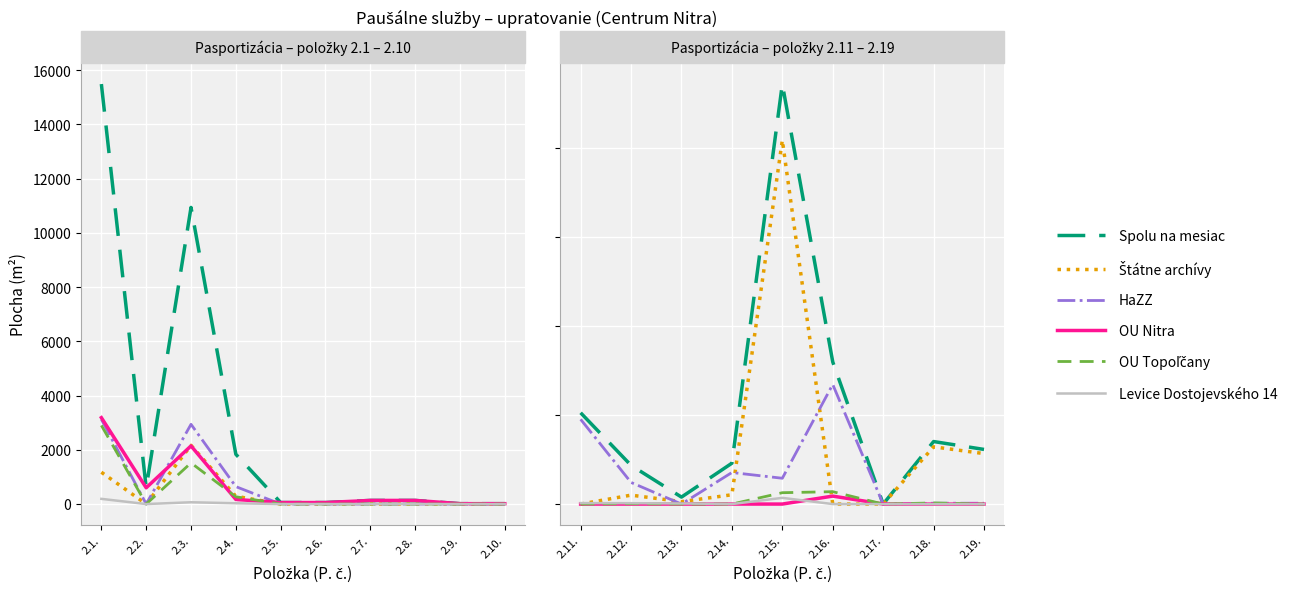

True or false: HaZZ and Spolu na mesiac intersect in this chart.

False